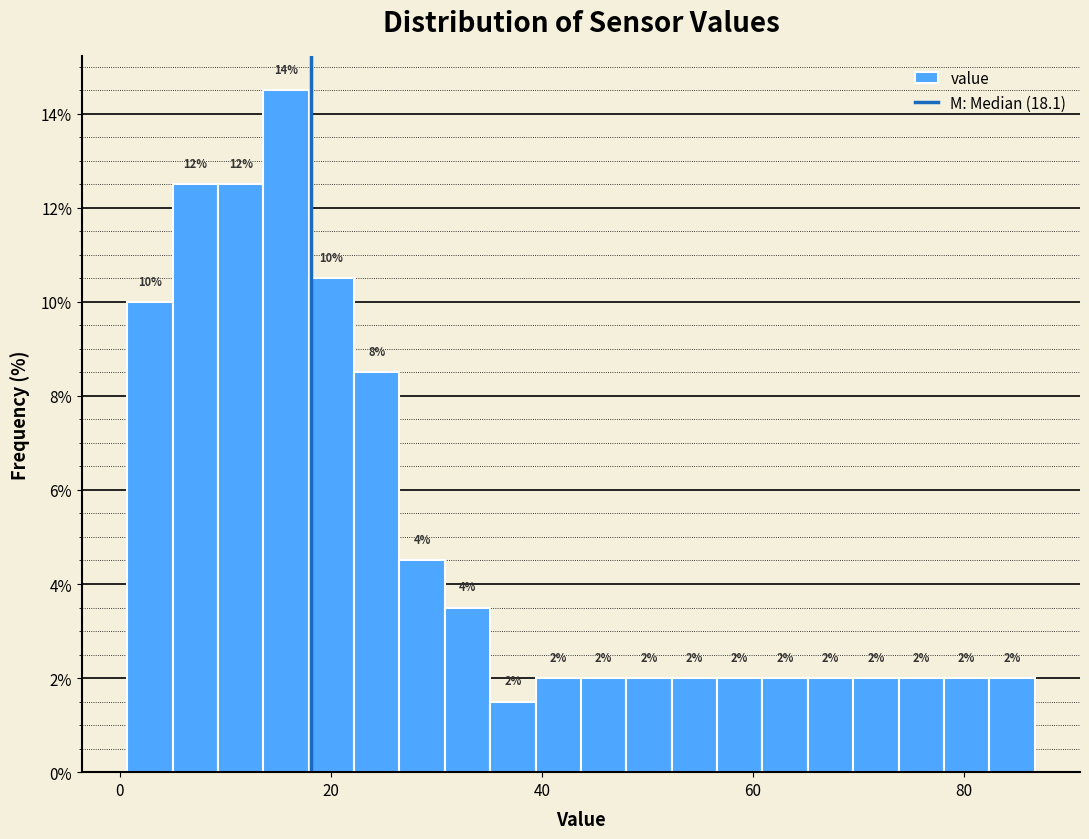

Read against the x-axis, roughly where is the centre of the tallest bar?

16